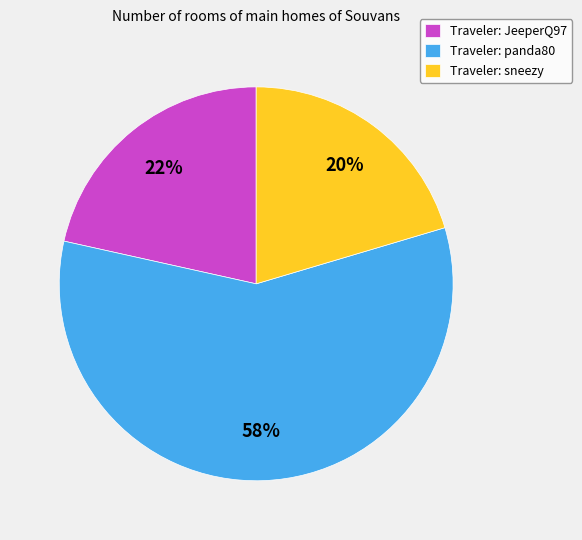

To the nearest percent, what percentage of the pie is Traveler: sneezy?

20%